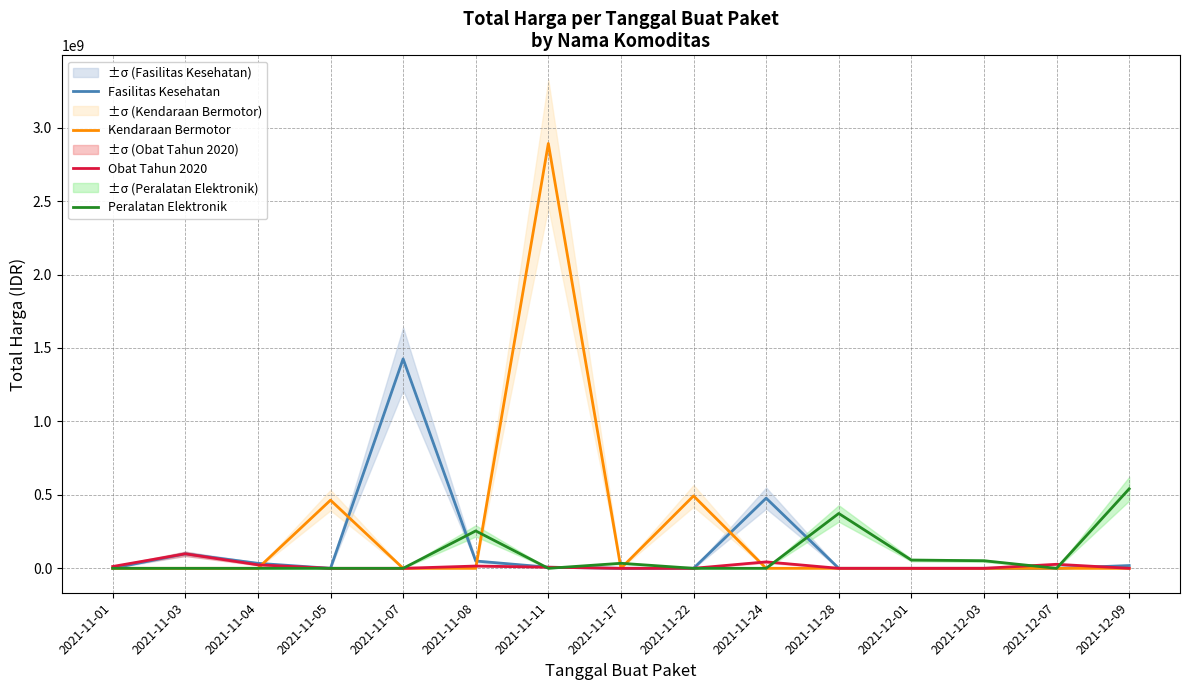

What is the total value across all series at 2021-11-05?

464002100